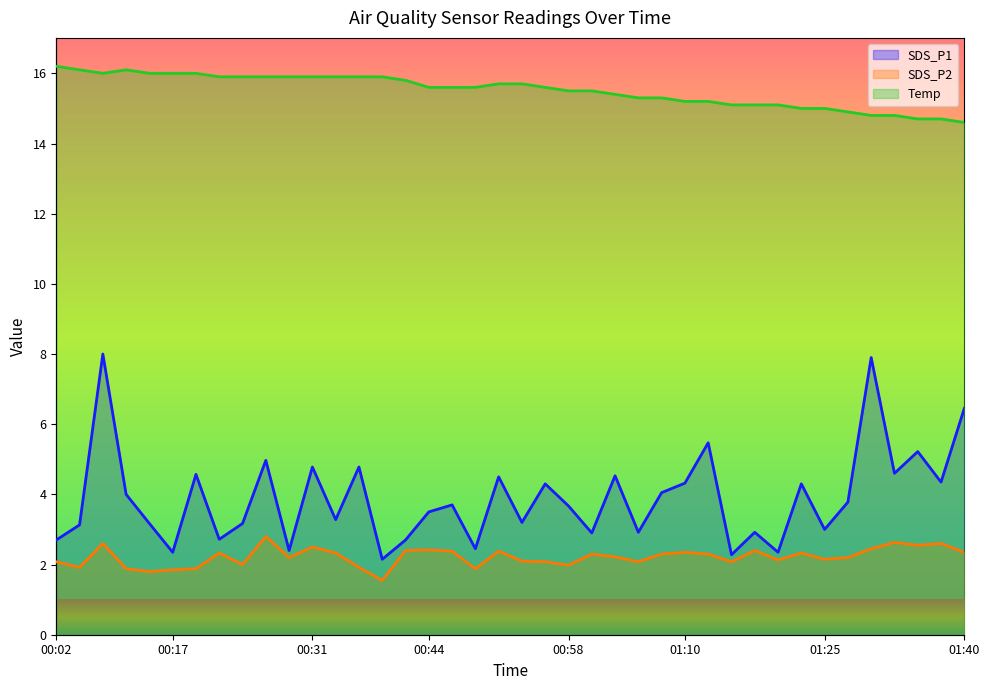

True or false: SDS_P1 and SDS_P2 cross at least once.

False